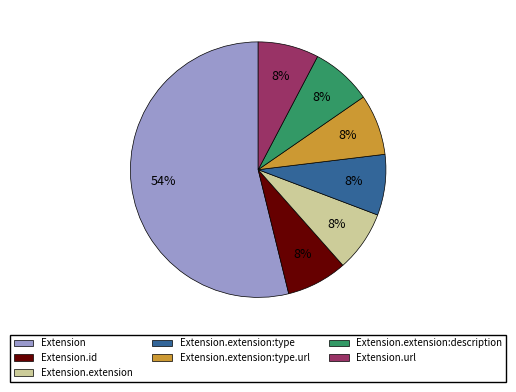

The Extension slice represents 43% of the pie. True or false?

False